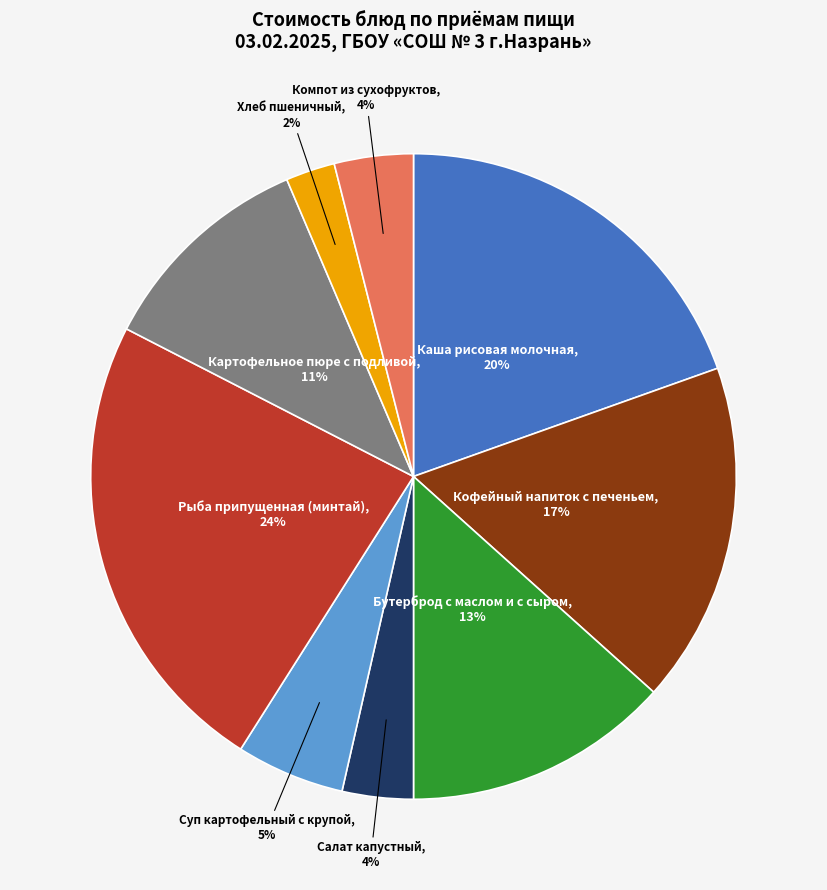

Is there a majority slice in this chart?

No